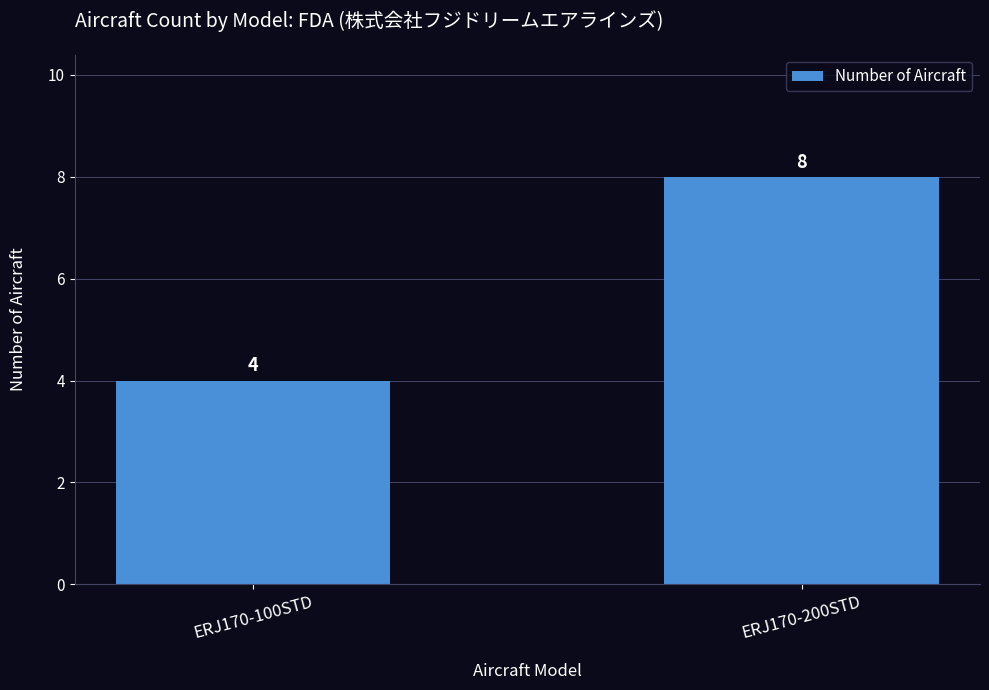

The chart shows a value of 2 at ERJ170-100STD. True or false?

False